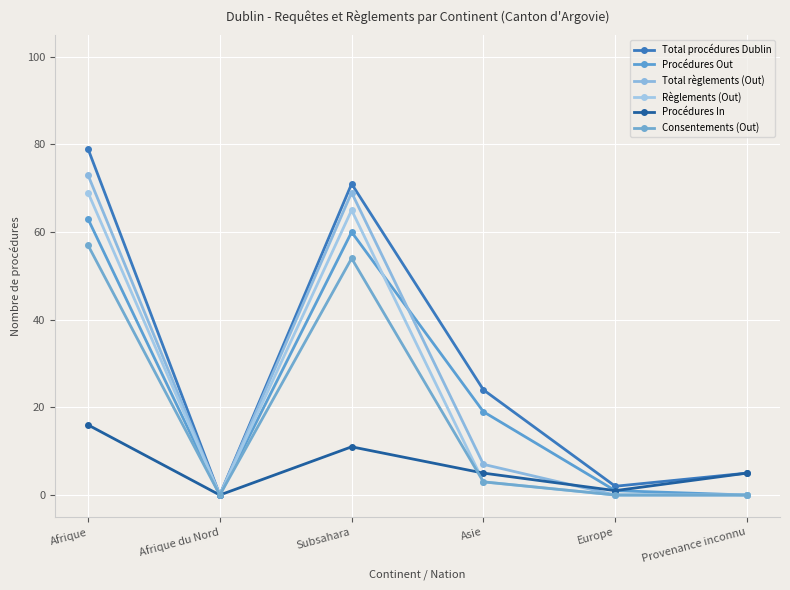

The value of Consentements (Out) at Provenance inconnu is 0. True or false?

True